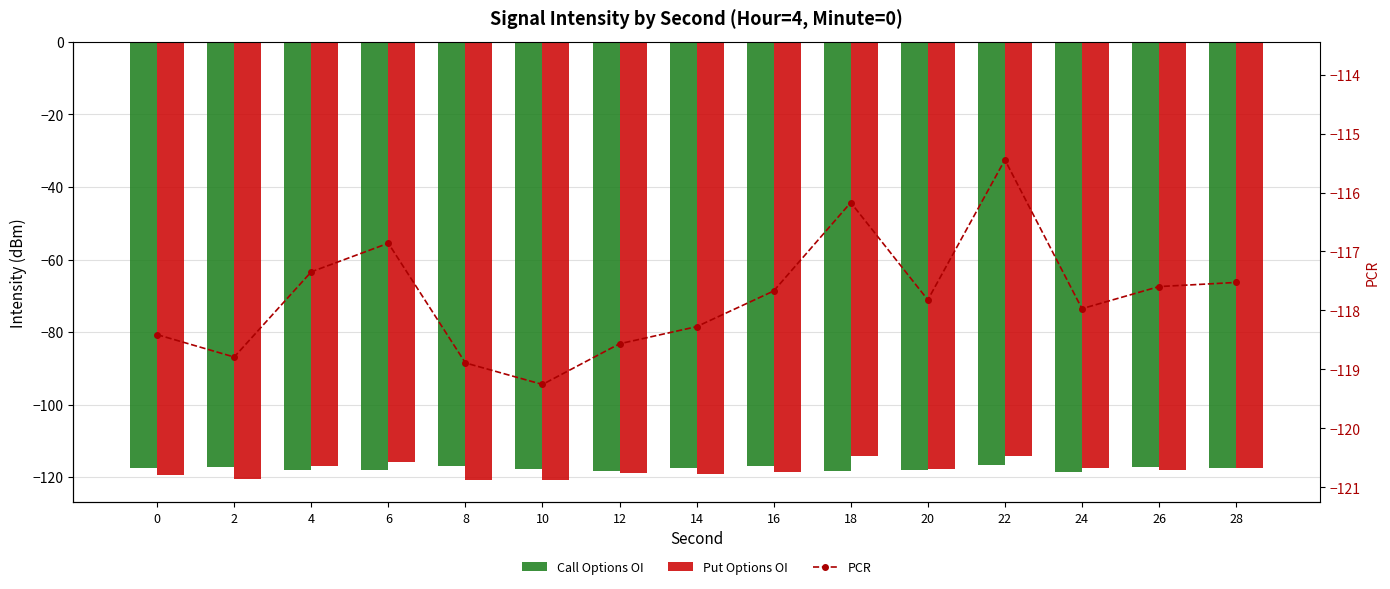

What are all the series names shown in the legend?

Call Options OI, Put Options OI, PCR